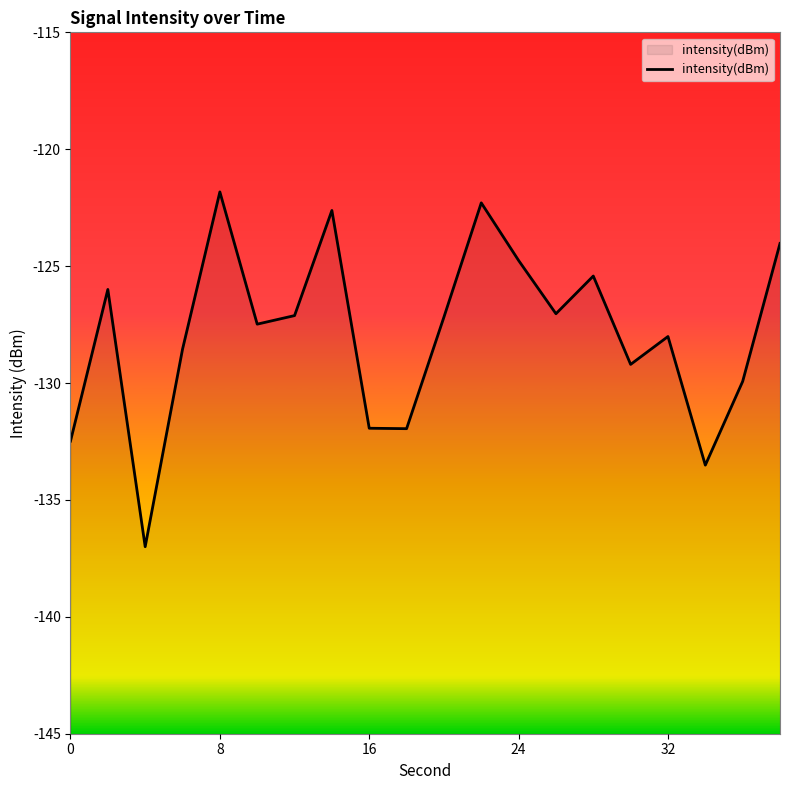

Is it true that the value at 24 is -124.8?

True